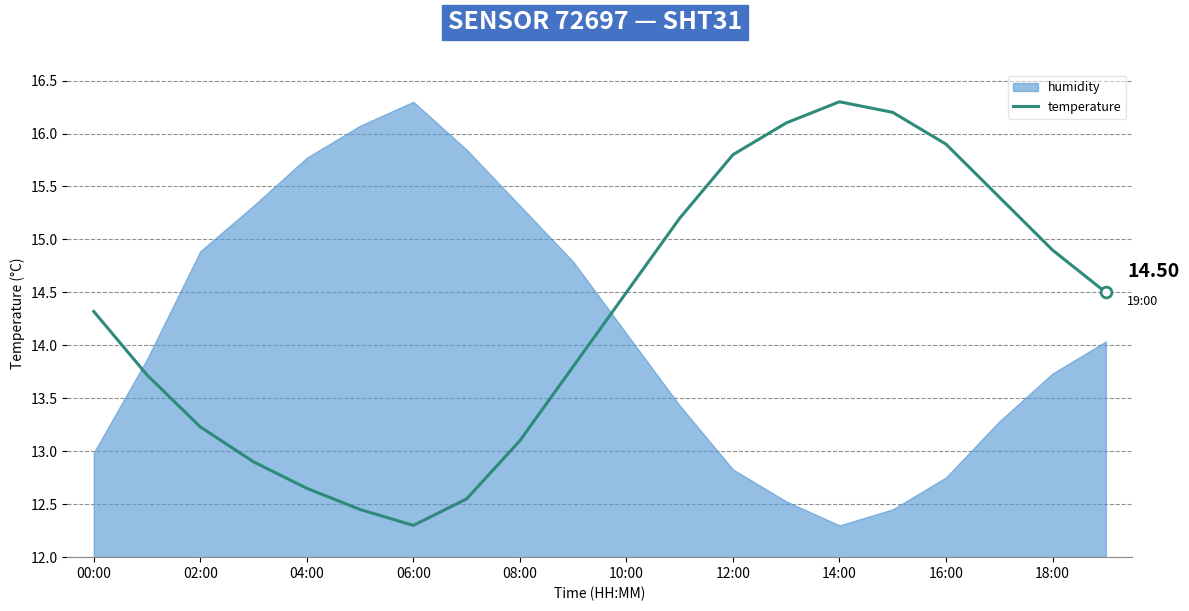

What is the ratio of the value at 16 to the value at 13?

1.0